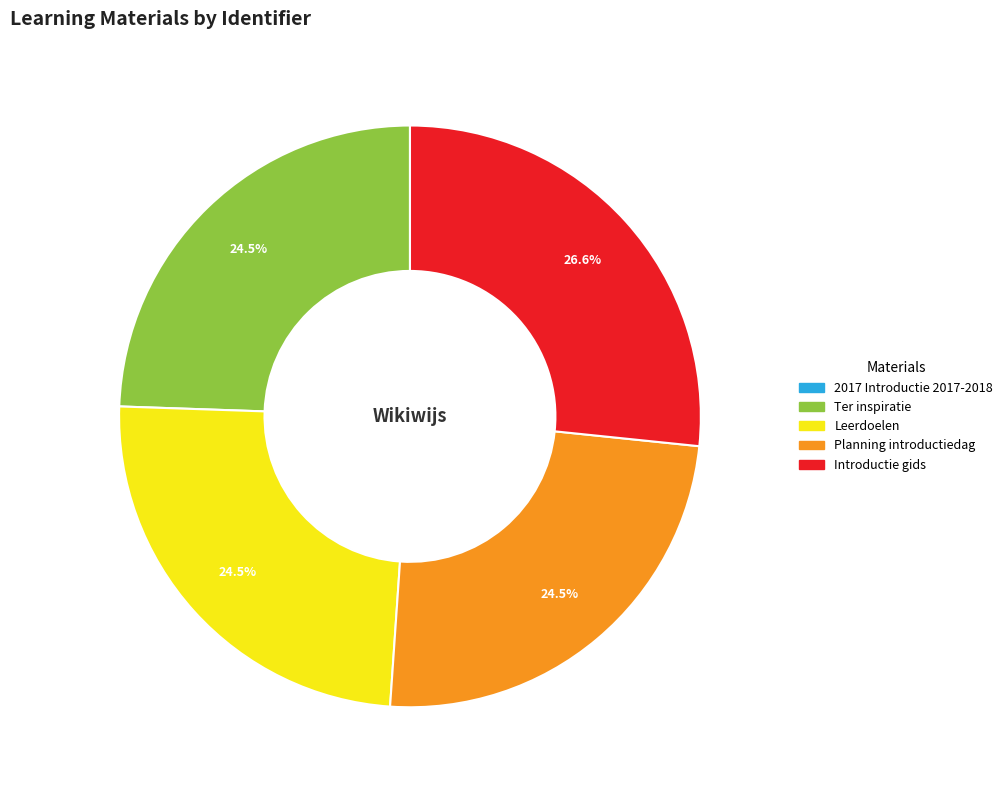

Is there any slice that represents more than half of the pie?

No